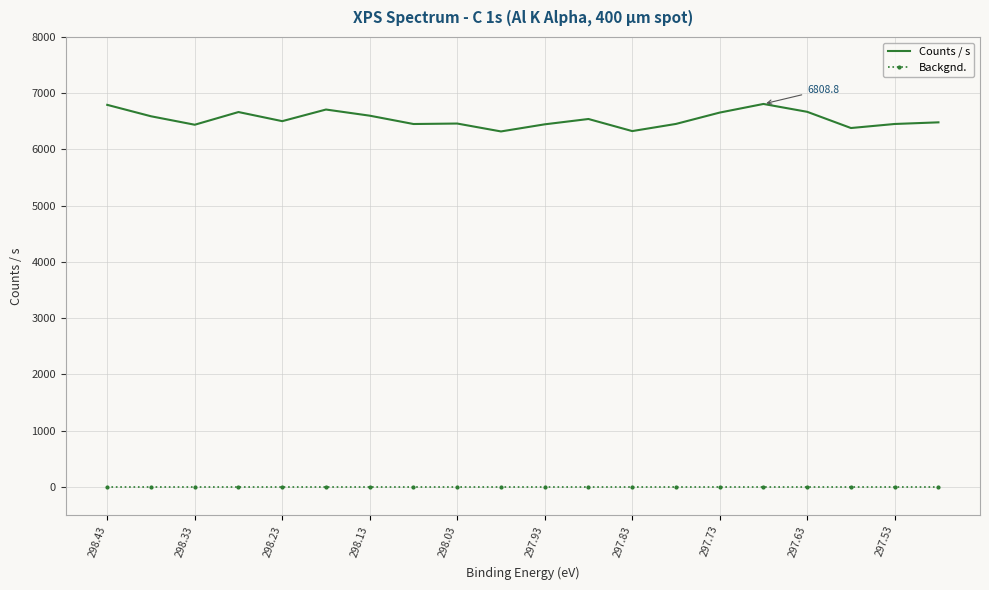

Which series has the largest total across all categories?

Counts / s